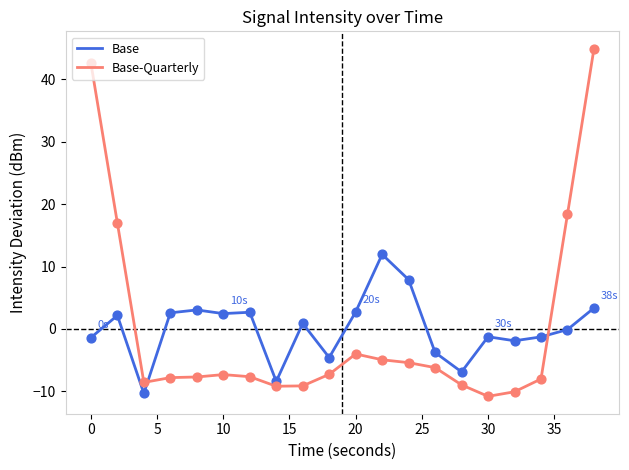

What is the difference between the maximum and minimum values in the Base series?

22.3